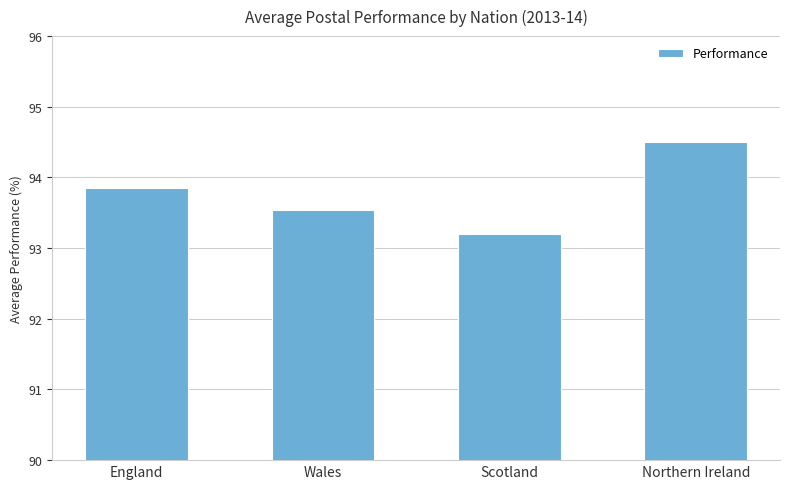

Rank the categories by value from lowest to highest.

Scotland, Wales, England, Northern Ireland